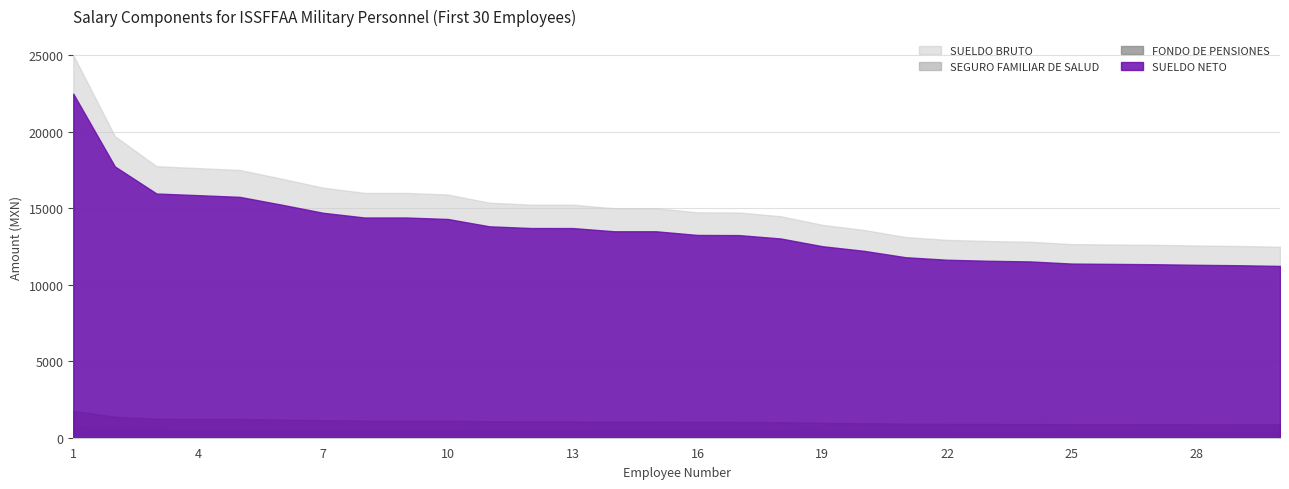

What is the spread (max minus min) of values at 22?

12537.9